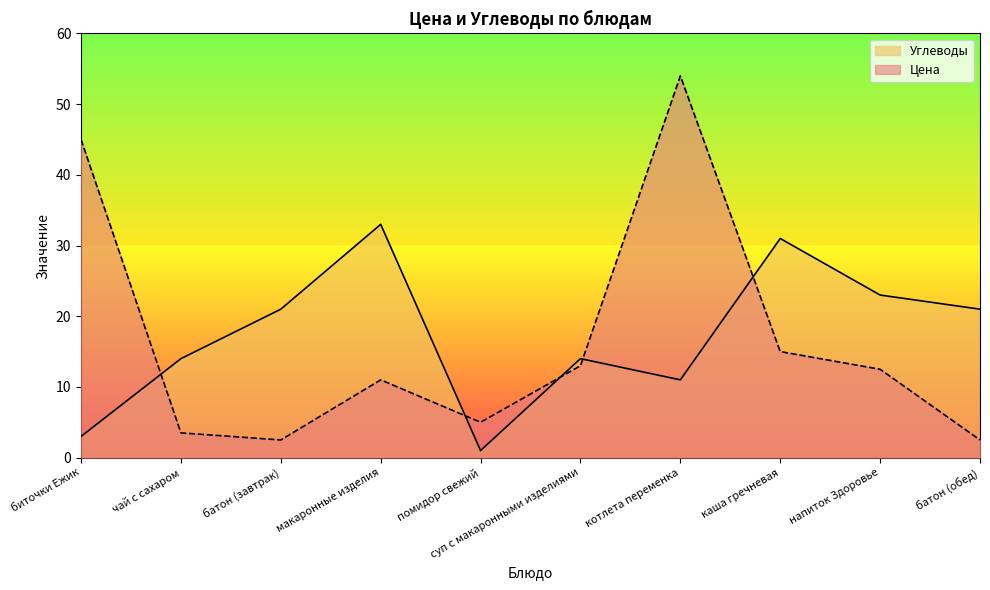

At напиток Здоровье, list the series in order from smallest to largest.

Цена, Углеводы